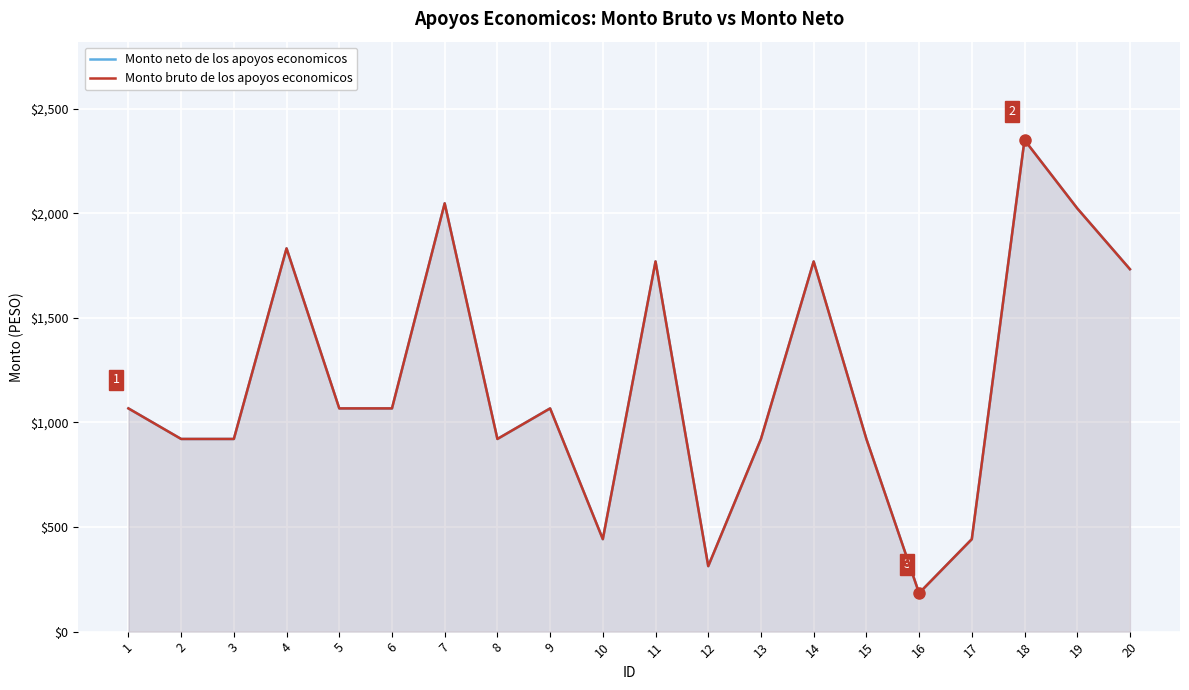

At which label does Monto bruto de los apoyos economicos reach its peak?

18